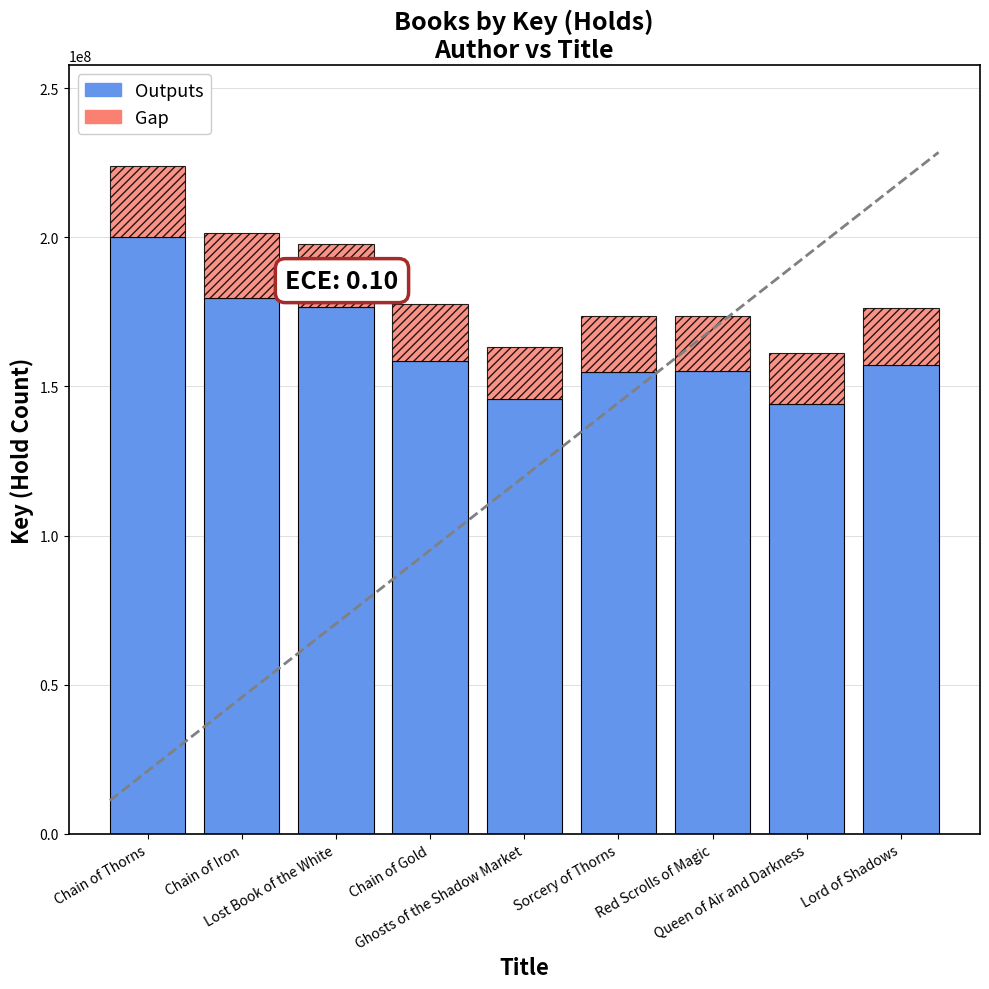

Does the chart contain stacked bars?

Yes